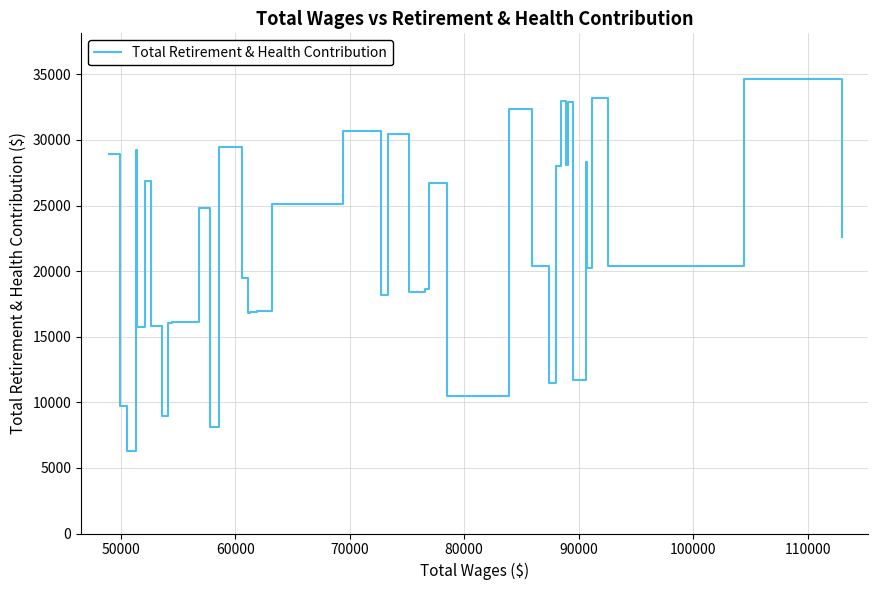

Does the chart have visible grid lines?

Yes